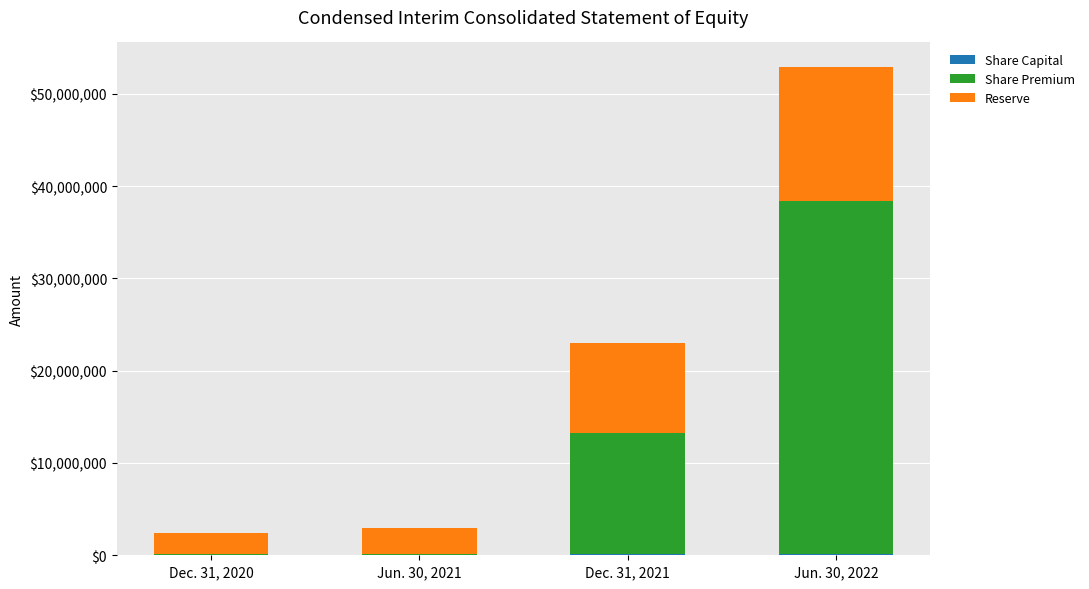

At which category is the sum across all series the highest?

Jun. 30, 2022